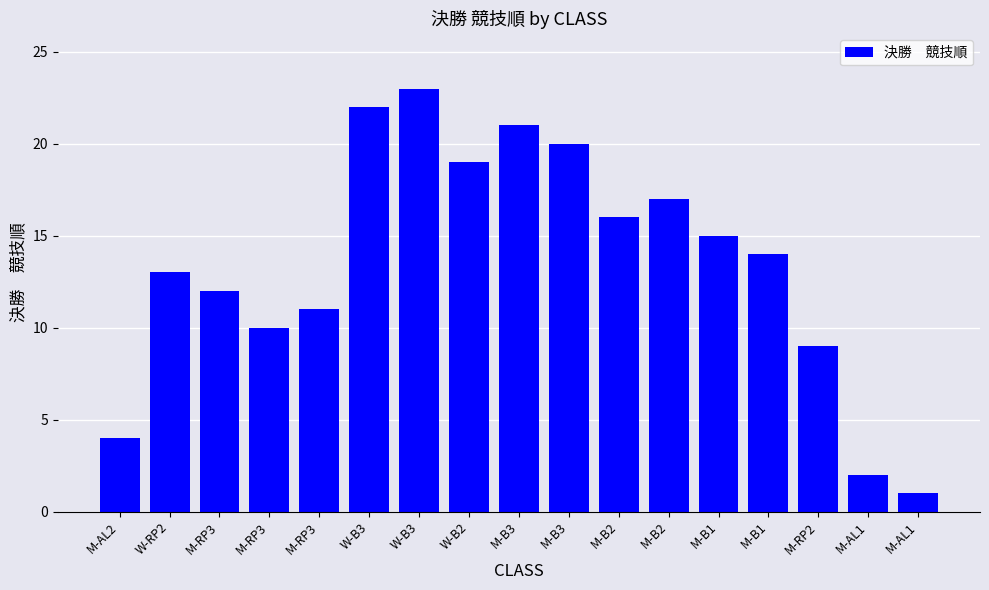

Where does the data first go above 14?

W-B3